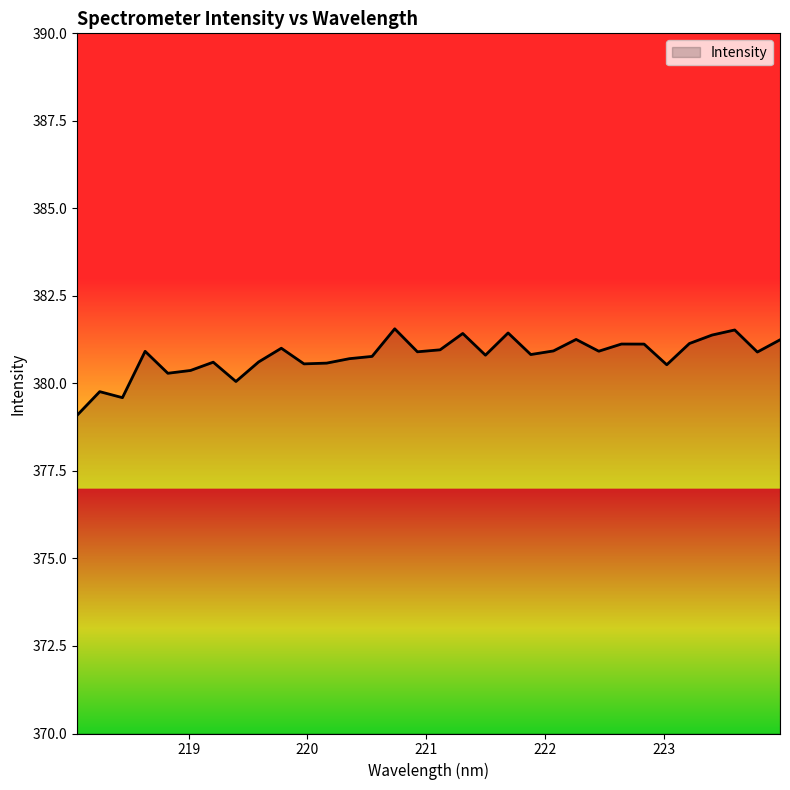

What is the maximum value shown in the chart?

381.6